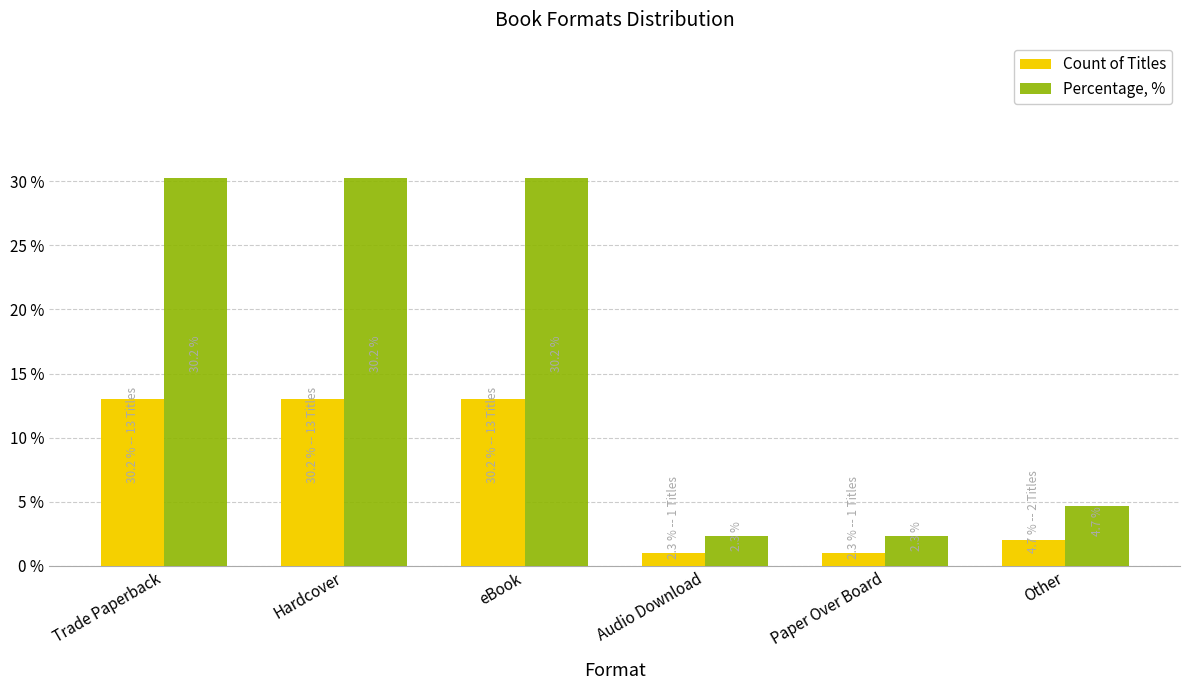

Rank the series by their maximum value, from highest to lowest.

Percentage, %, Count of Titles